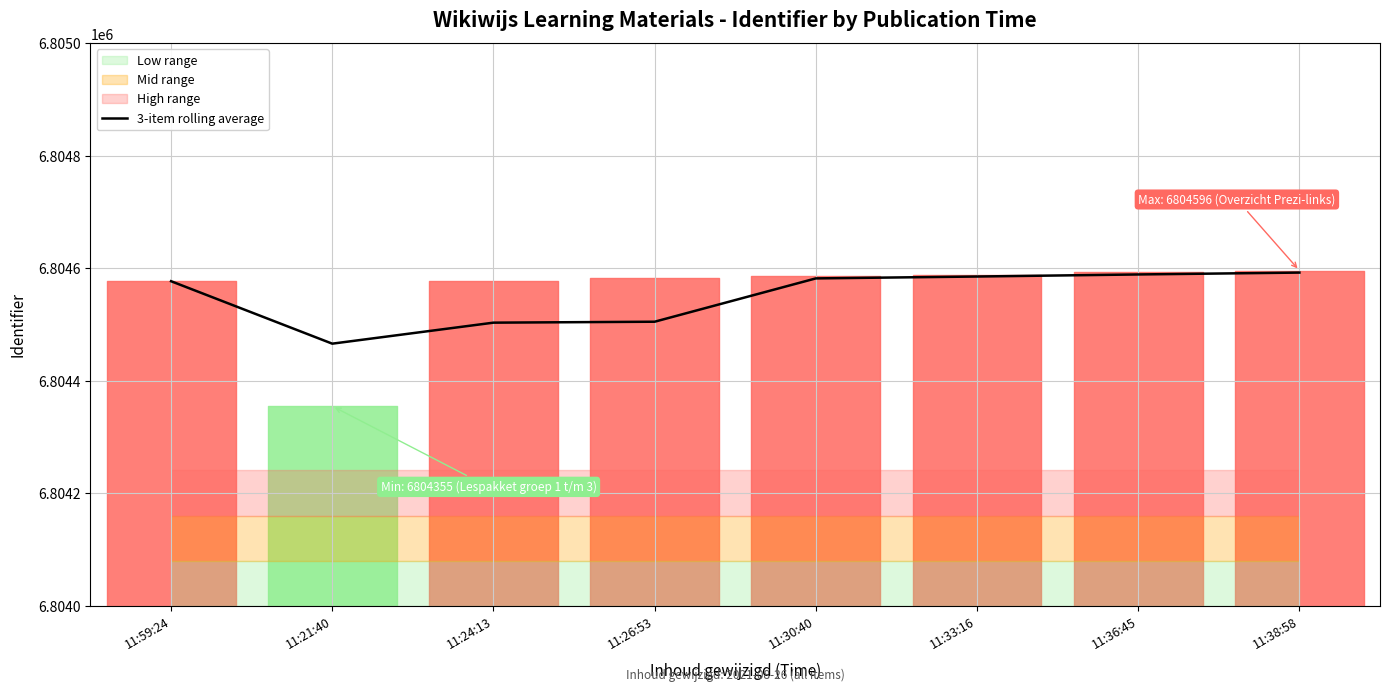

What is the maximum value for 3-item rolling average?

6804592.3